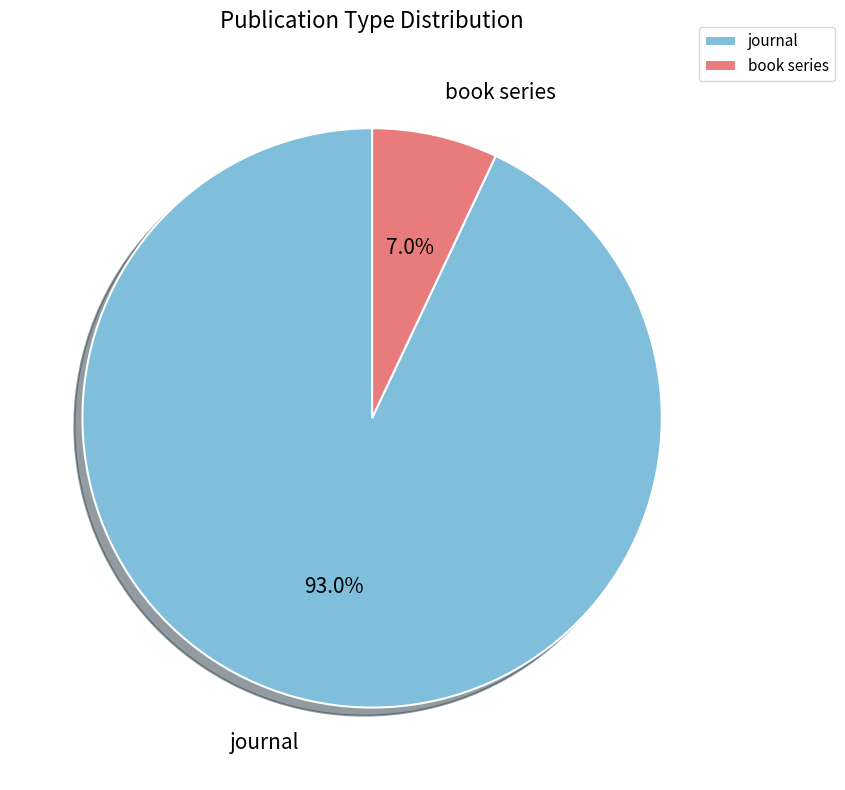

What is the smallest slice in the pie chart?

book series